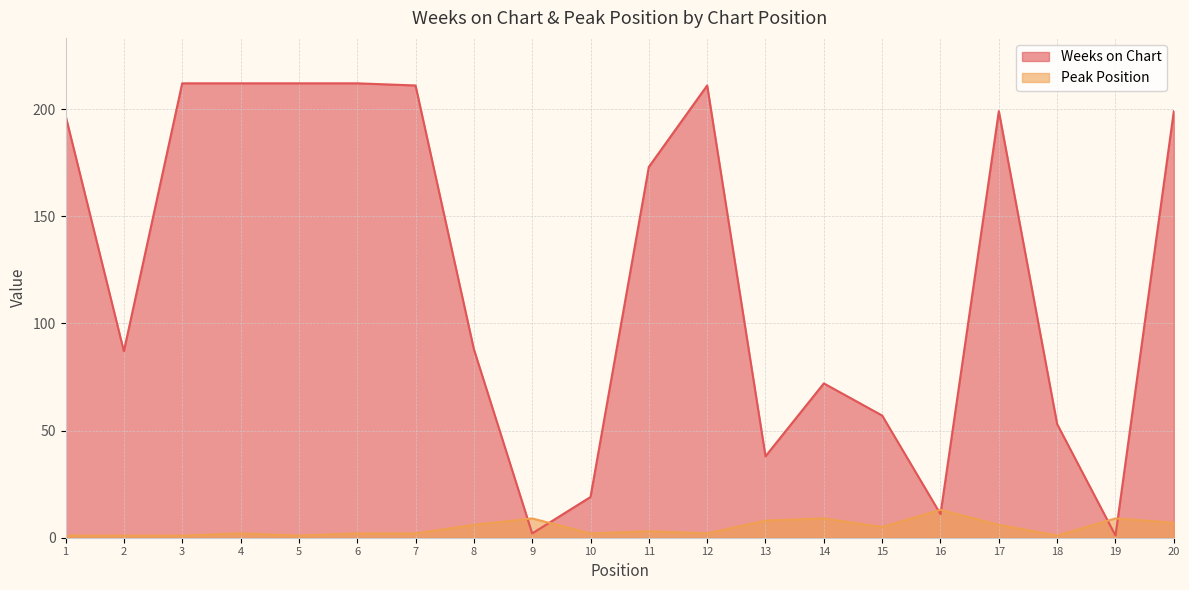

Which series has the largest total across all categories?

Weeks on Chart